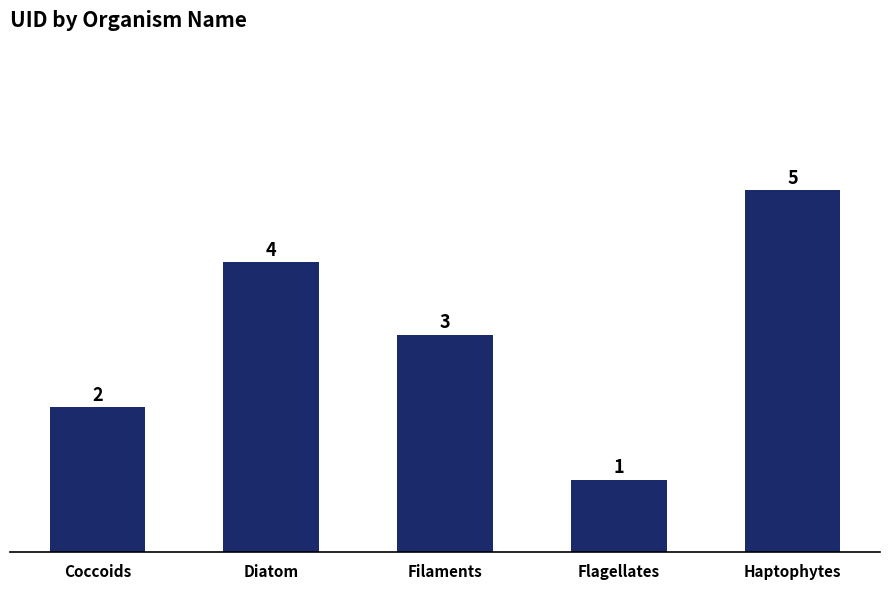

True or false: the data shows 8 at Haptophytes.

False